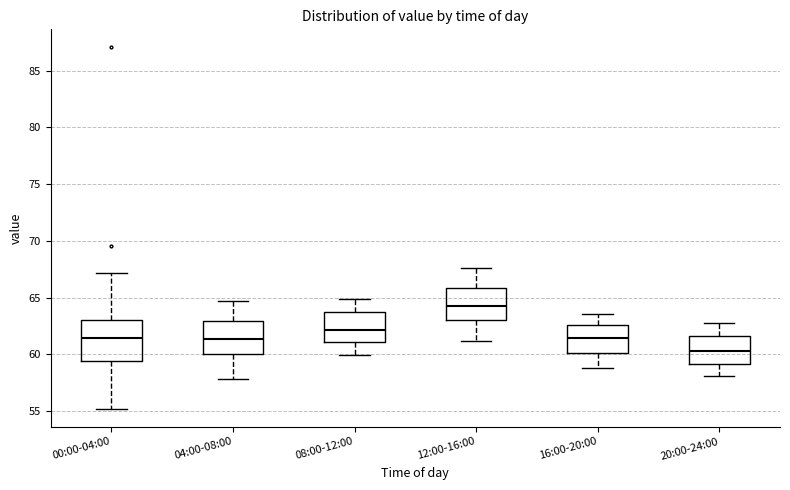

Which box's median line is the lowest?

20:00-24:00